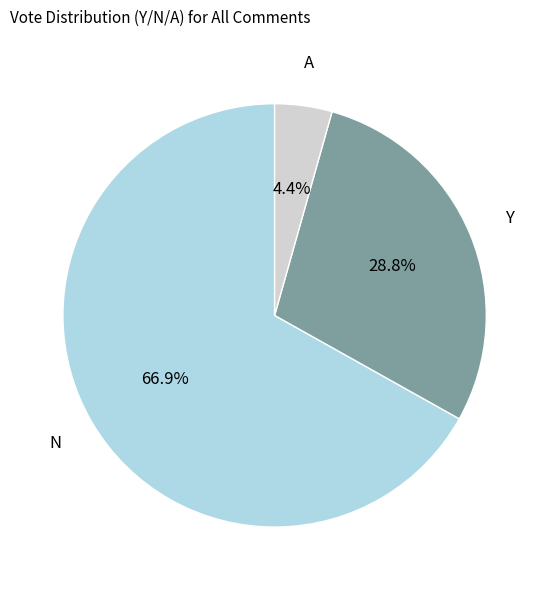

Is there a majority slice in this chart?

Yes